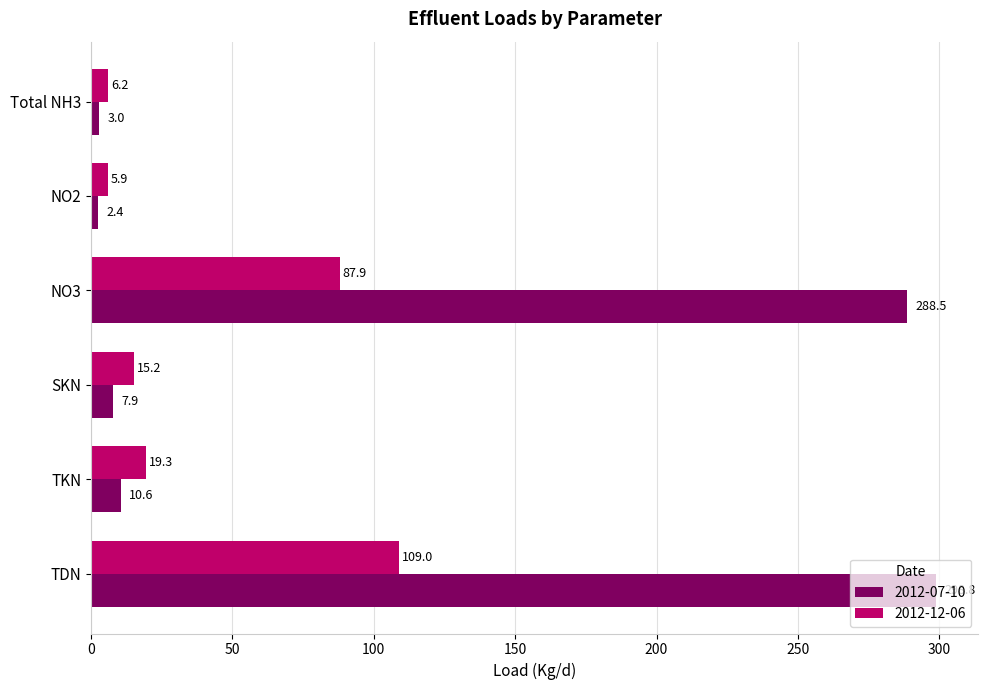

Rank the categories by 2012-12-06 value from lowest to highest.

NO2, Total NH3, SKN, TKN, NO3, TDN